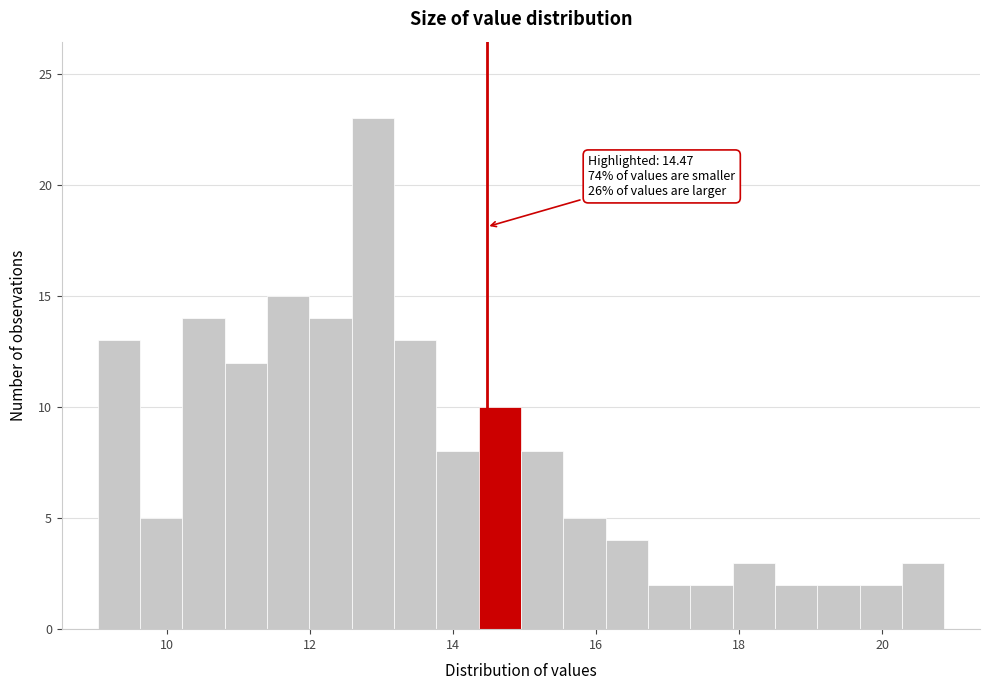

Read against the x-axis, roughly where is the centre of the tallest bar?

12.8